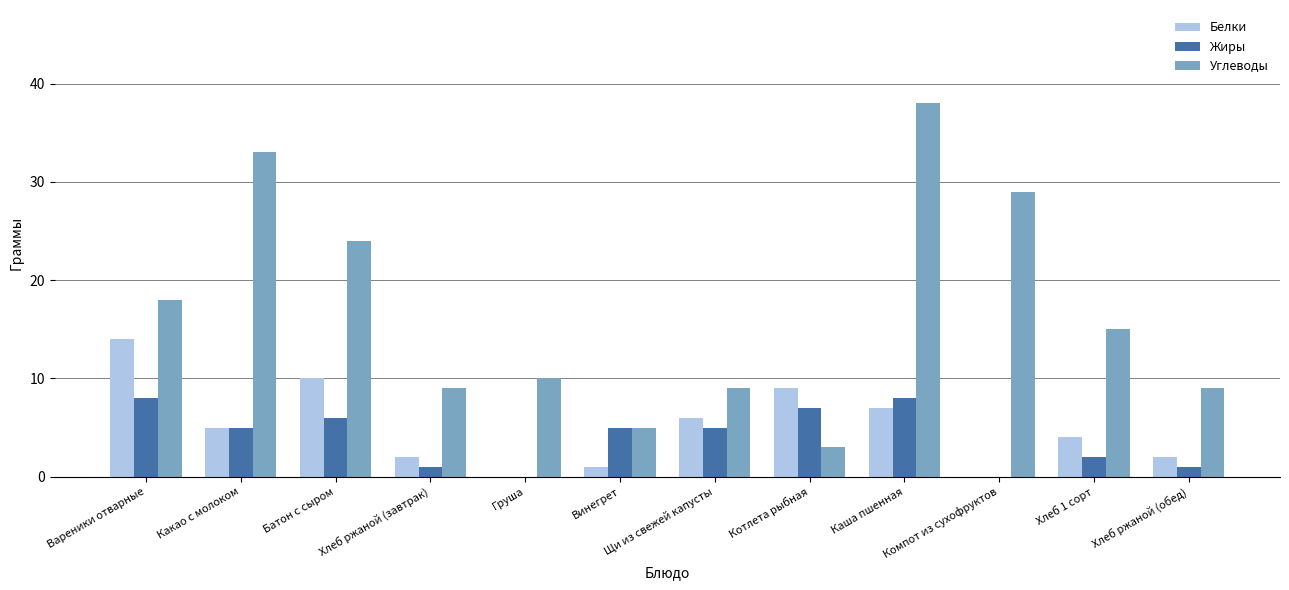

Which series changed the most between Щи из свежей капусты and Каша пшенная?

Углеводы